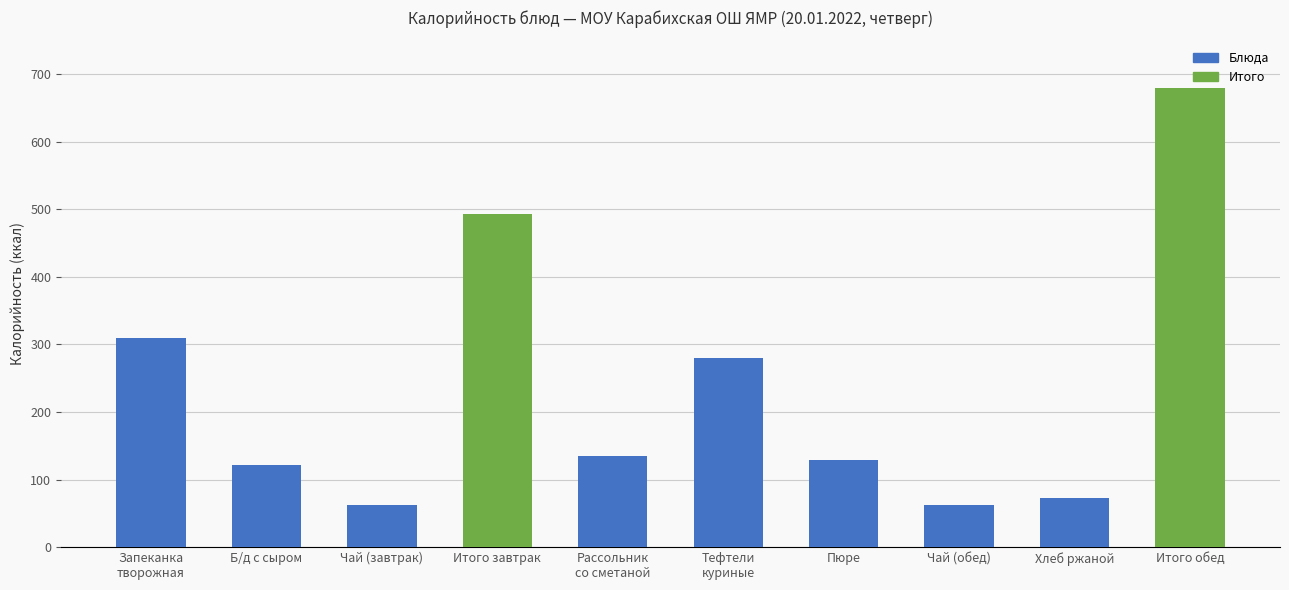

What is the difference between the second highest and second lowest values?

430